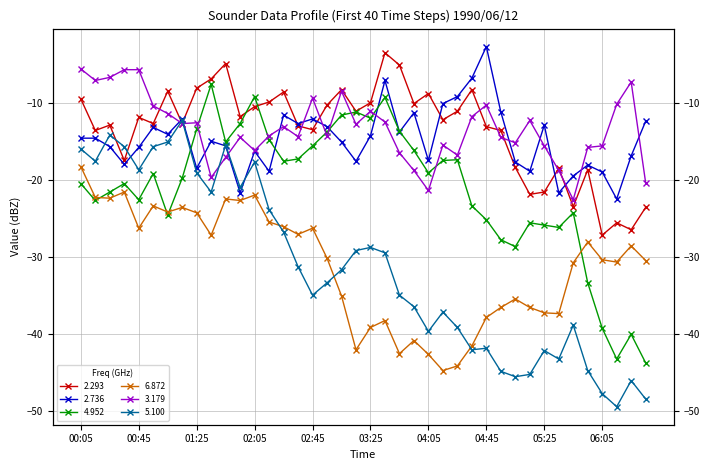

Where is the first local maximum for 2.736?

1990/06/12 00:55